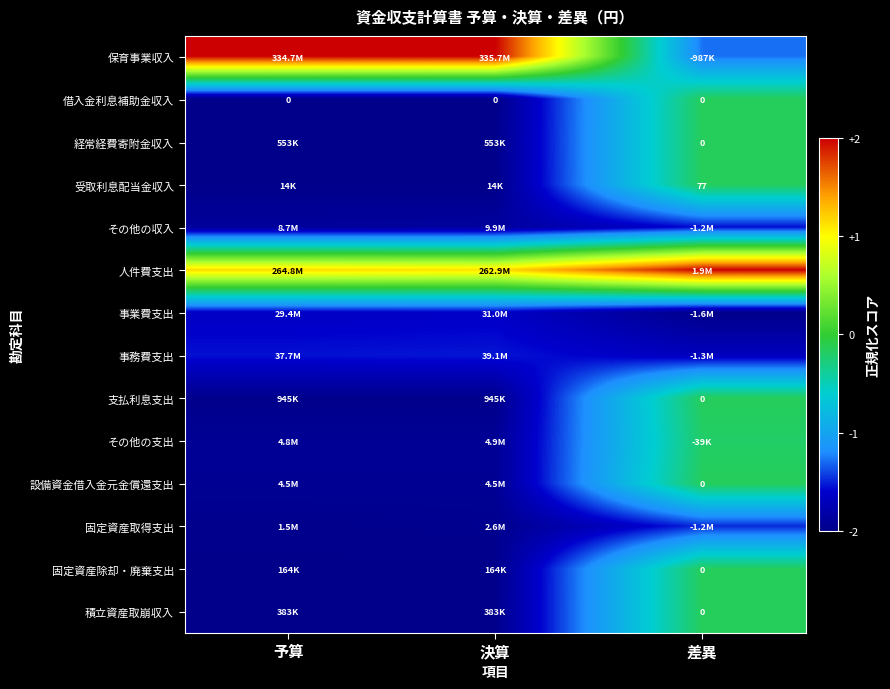

Read the その他の支出 value at 予算.

-1.9